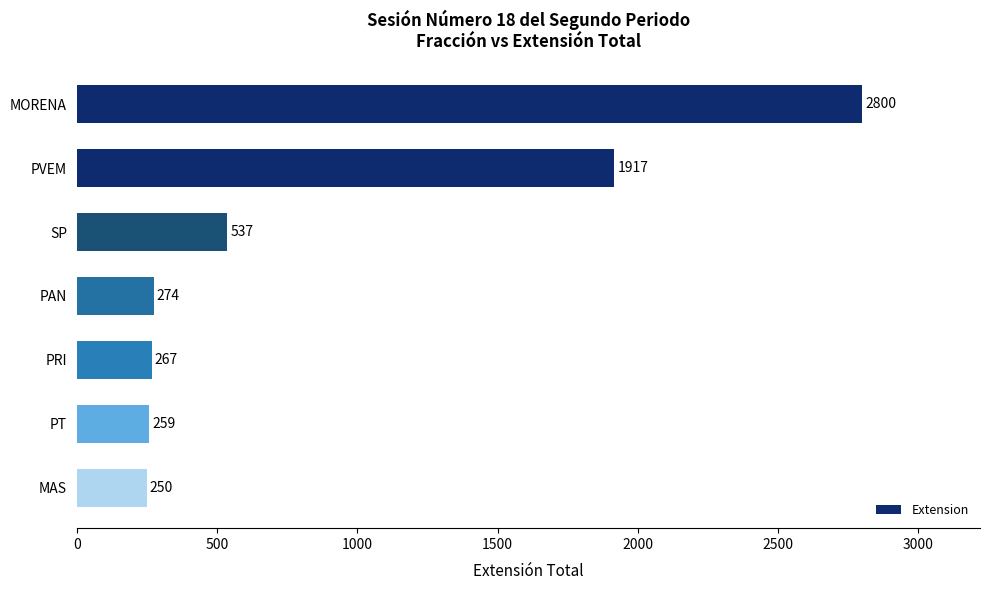

At which label is the value closest to 1525?

PVEM